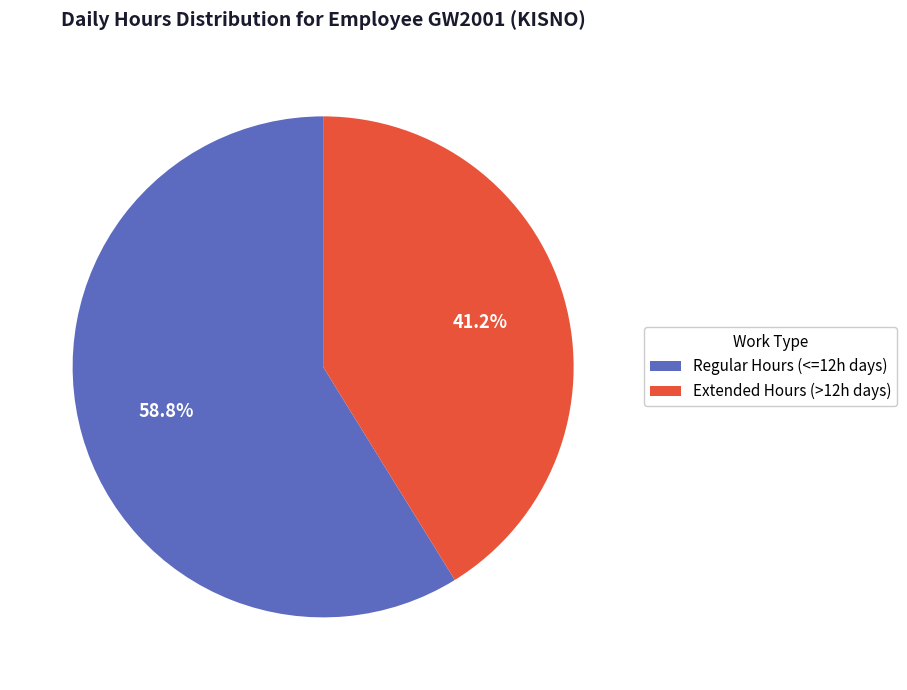

Count the number of slices in the pie.

2